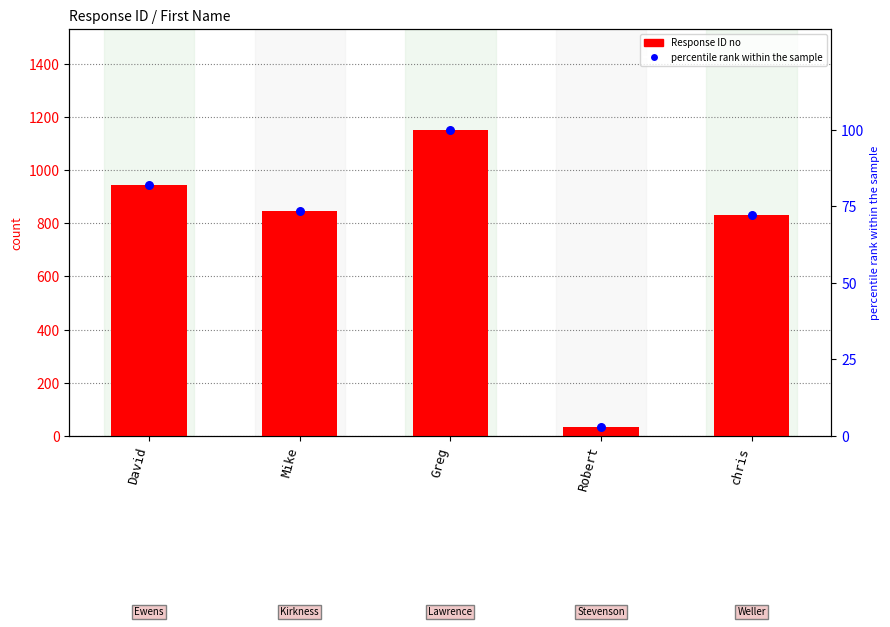

At how many categories does at least one series exceed 653?

4